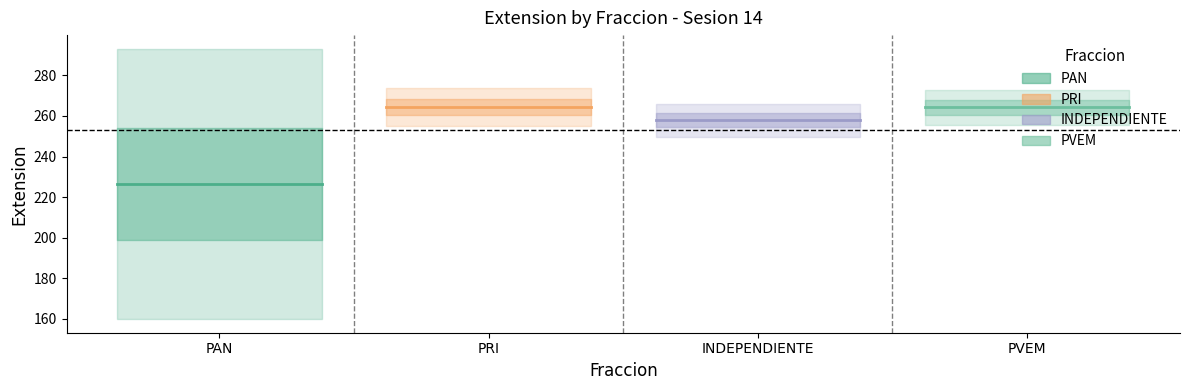

Rank the series at PAN from highest to lowest value.

PRI, PVEM, INDEPENDIENTE, PAN